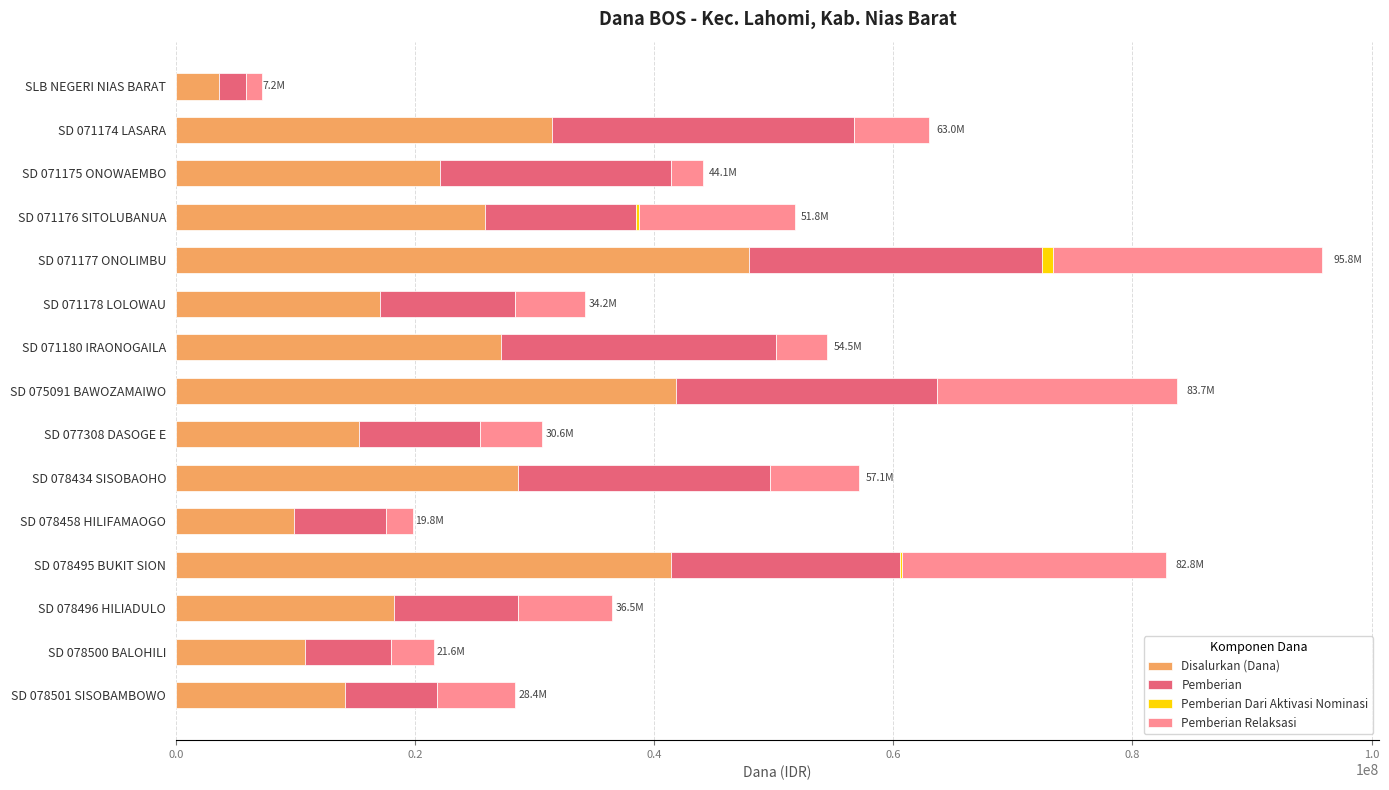

Which category has the highest value in the Disalurkan (Dana) series?

SD 071177 ONOLIMBU